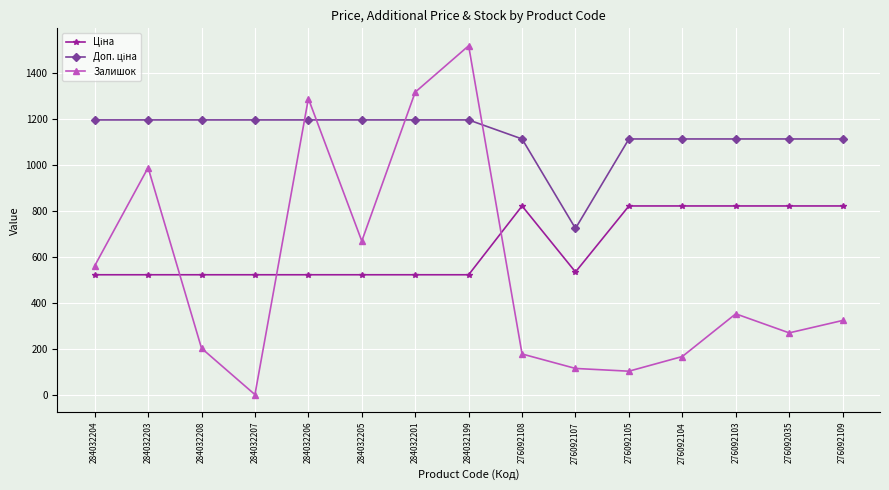

Read the Залишок value at 276092104.

166.0